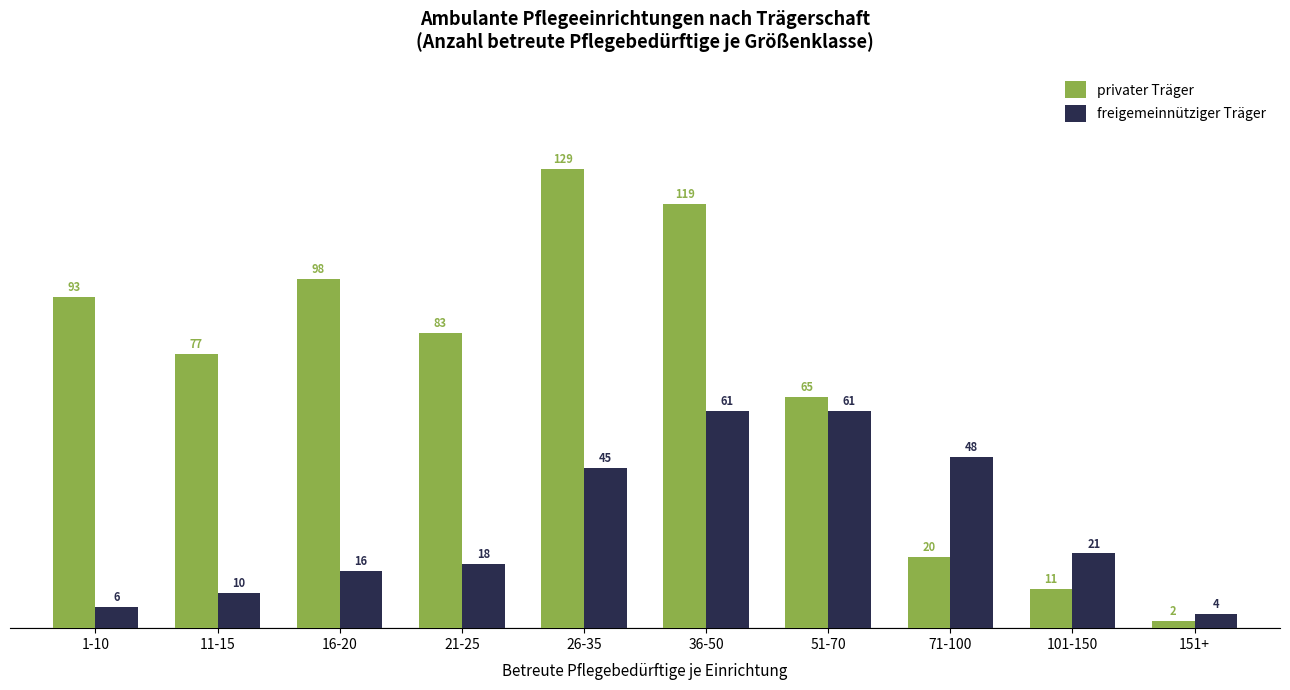

Does the chart contain any negative values?

No